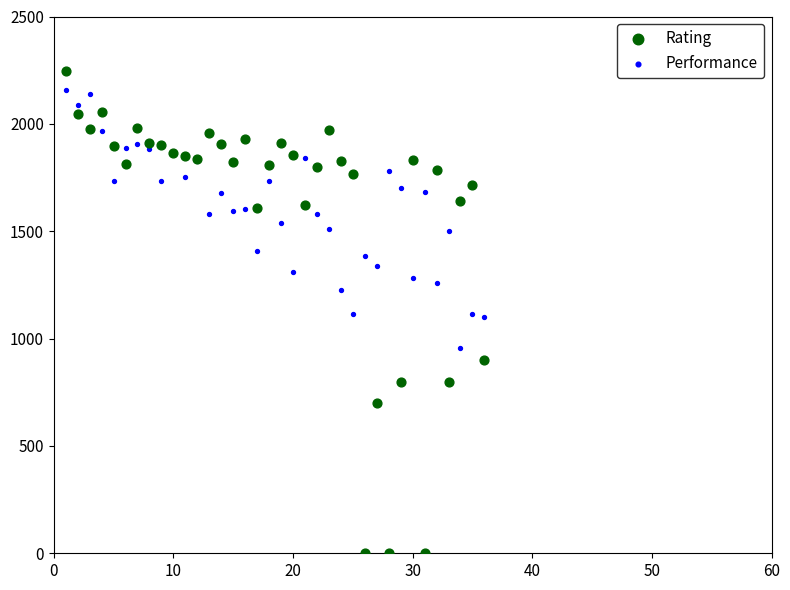

What is the X range (max minus min) for the scatter plot?

35